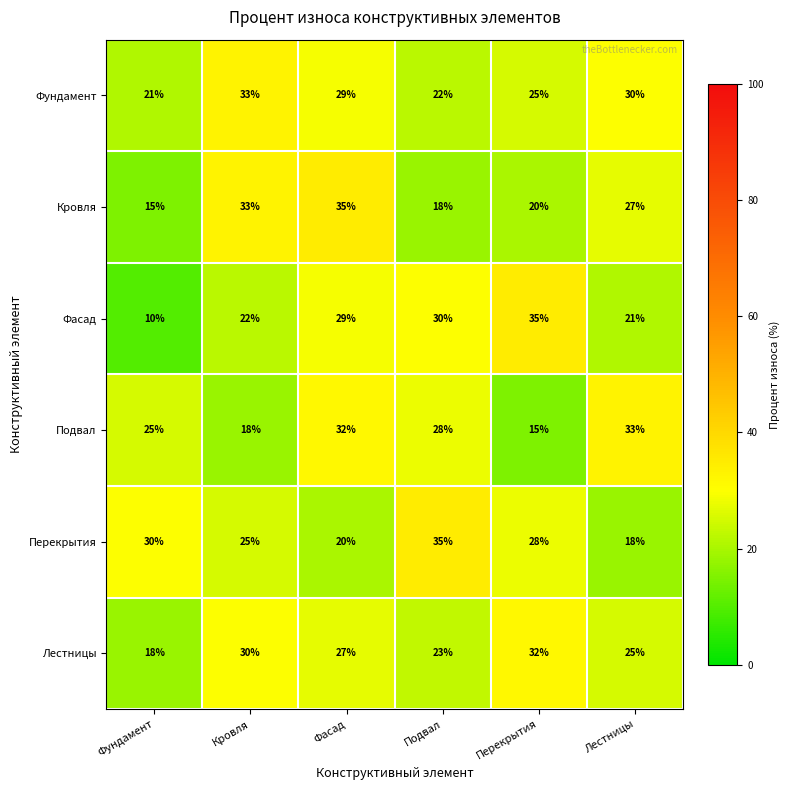

What is the difference between the maximum and minimum values in the Подвал series?

18